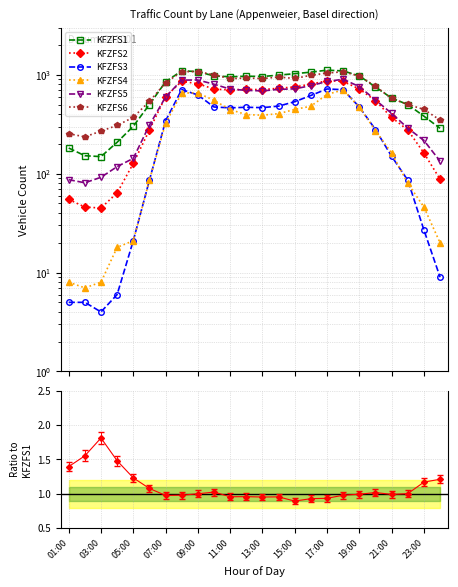

Which series has the widest spread of values?

KFZFS1